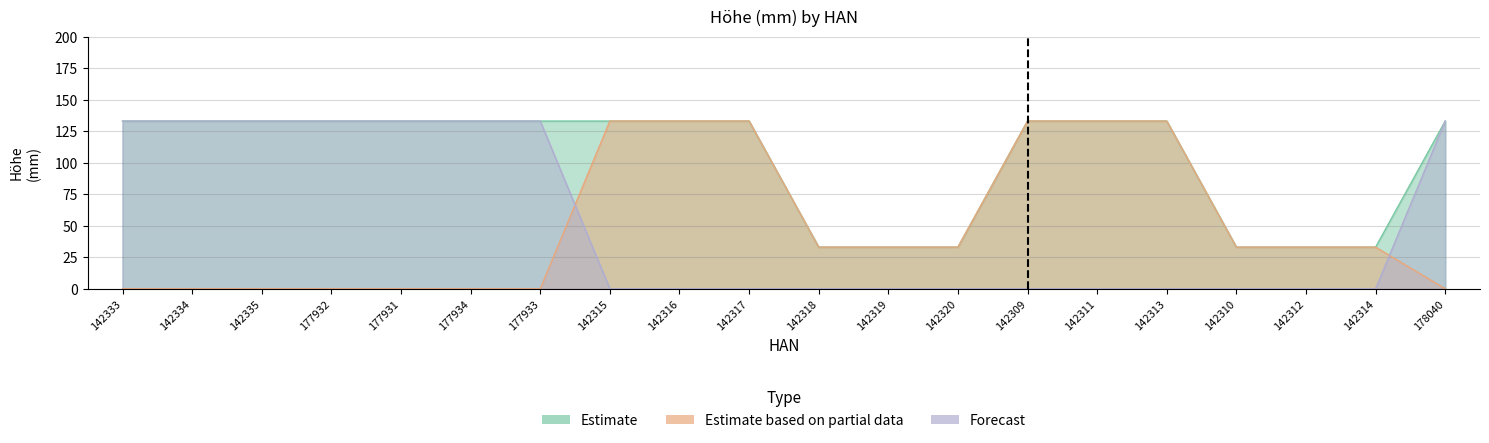

What is the sum of the Estimate values at 177933 and 142311?

266